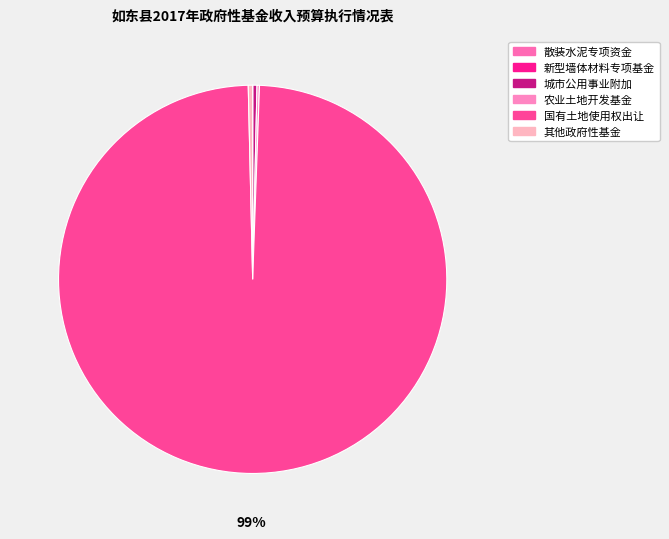

Is it true that 国有土地使用权出让 is 89% of the pie?

False